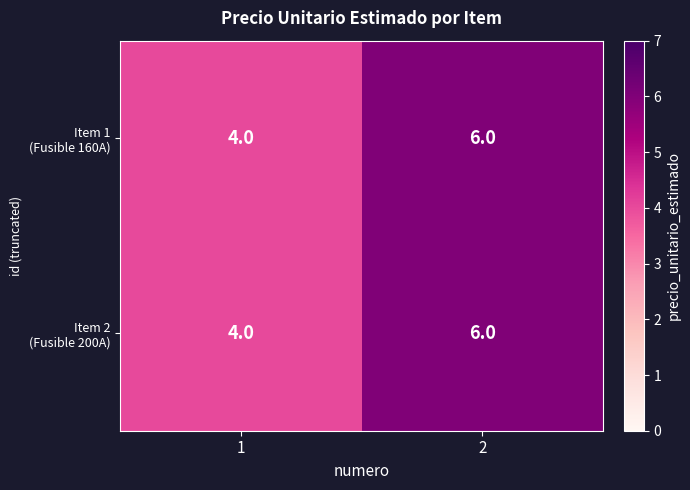

What is the minimum value shown in the chart?

4